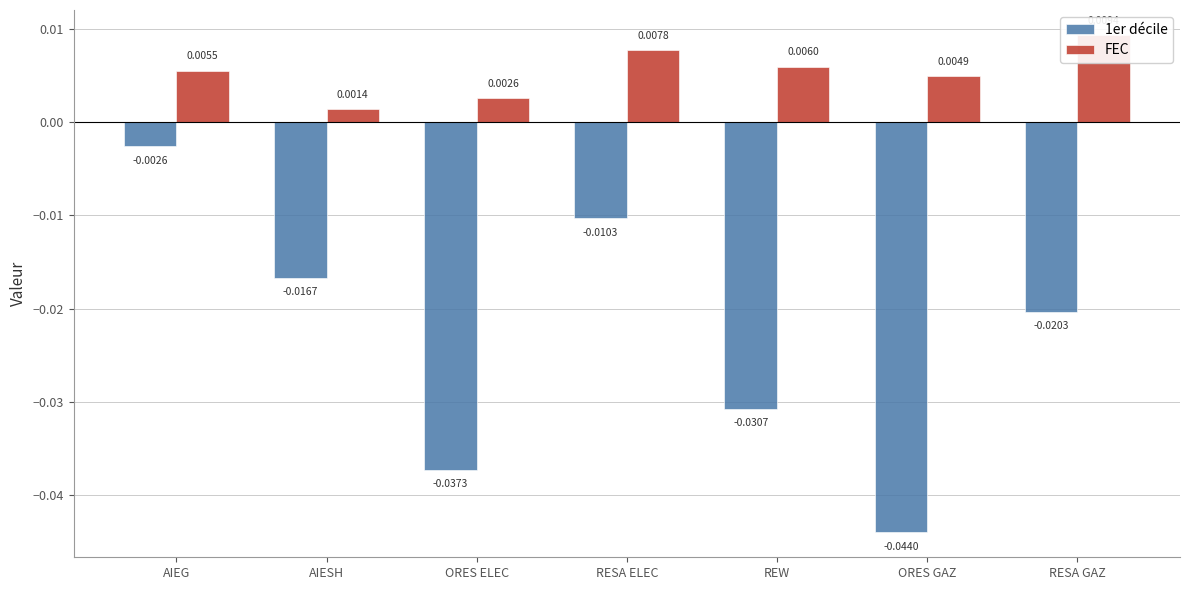

At which label does 1er décile reach its peak?

AIEG